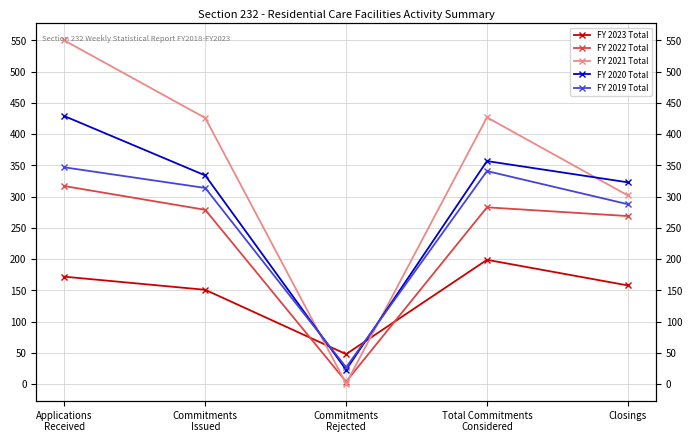

Is the value of FY 2021 Total at Closings greater than the value of FY 2022 Total at Total Commitments
Considered?

Yes